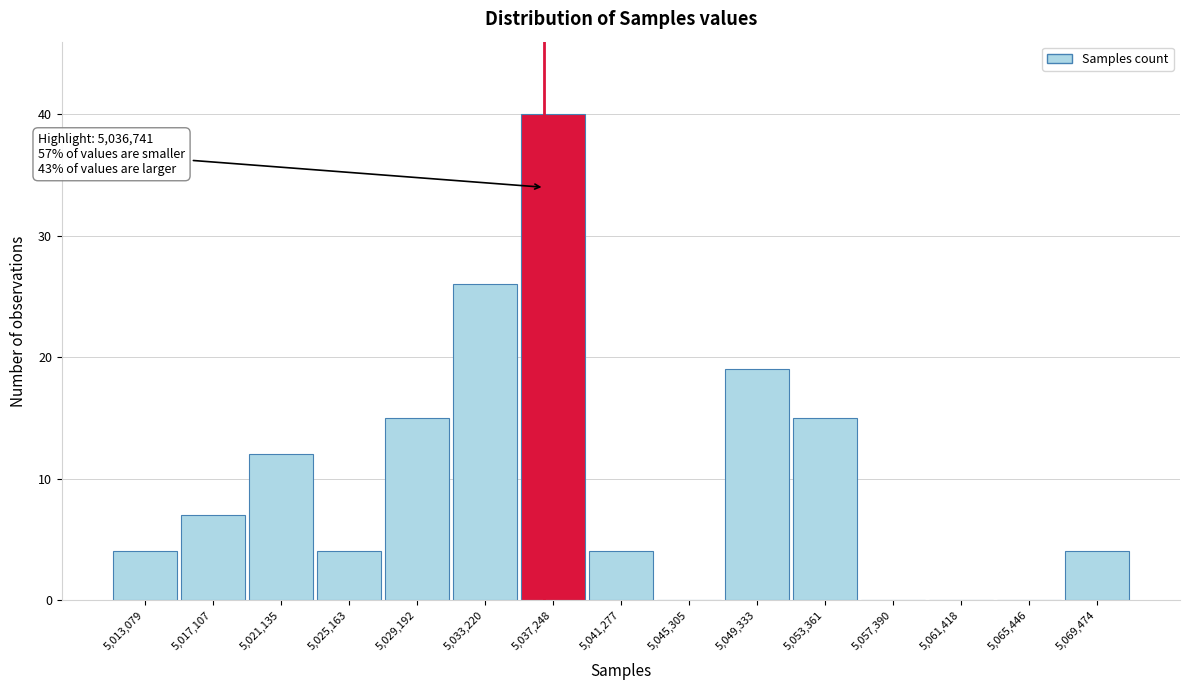

Which range on the x-axis has the tallest bar?

5035000 to 5039500